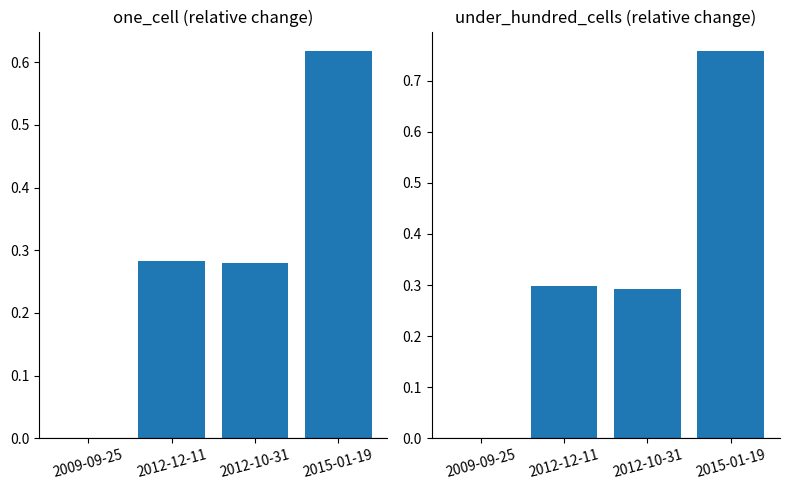

What is the difference between the maximum and minimum values in the under_hundred_cells series?

0.8